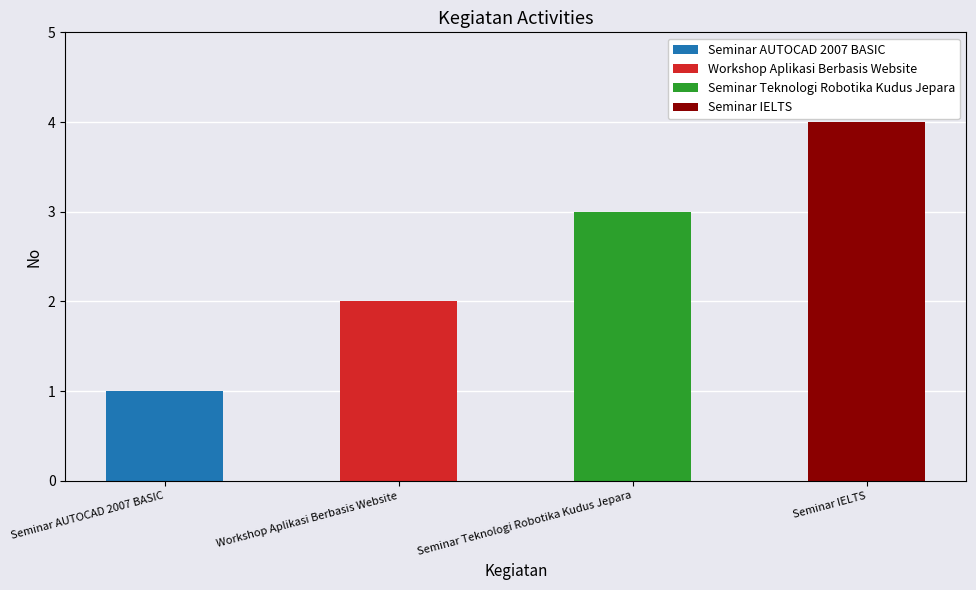

Count the values in the range 2 to 4.

3